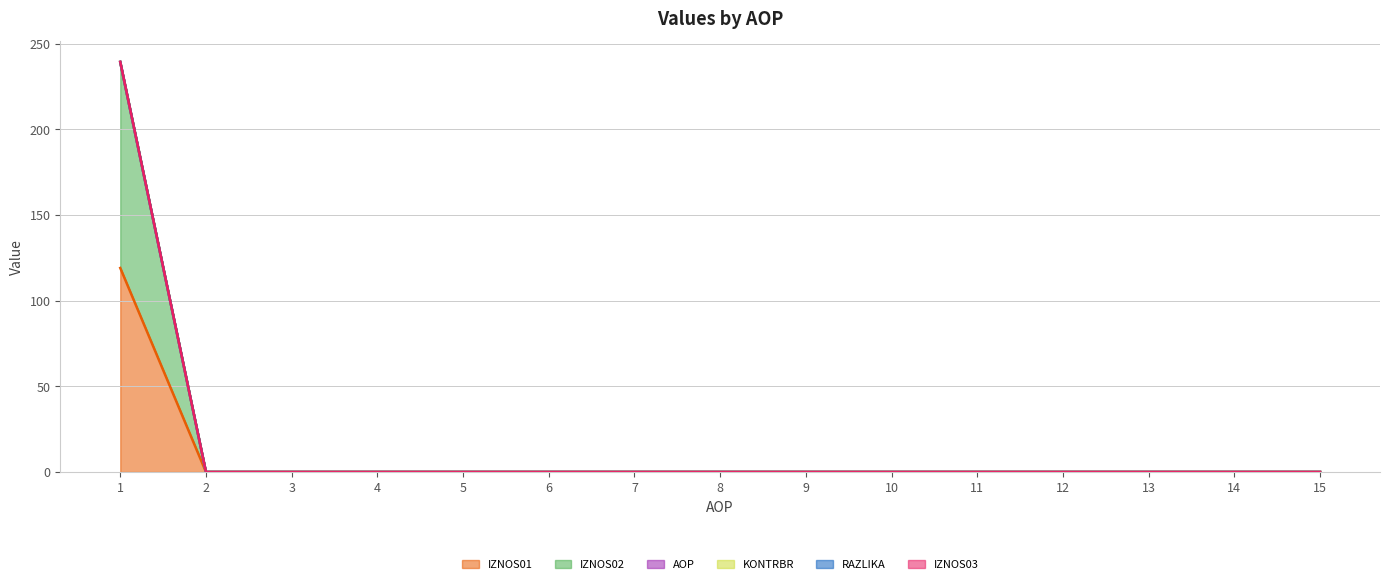

Between 8 and 13, which is larger?

8